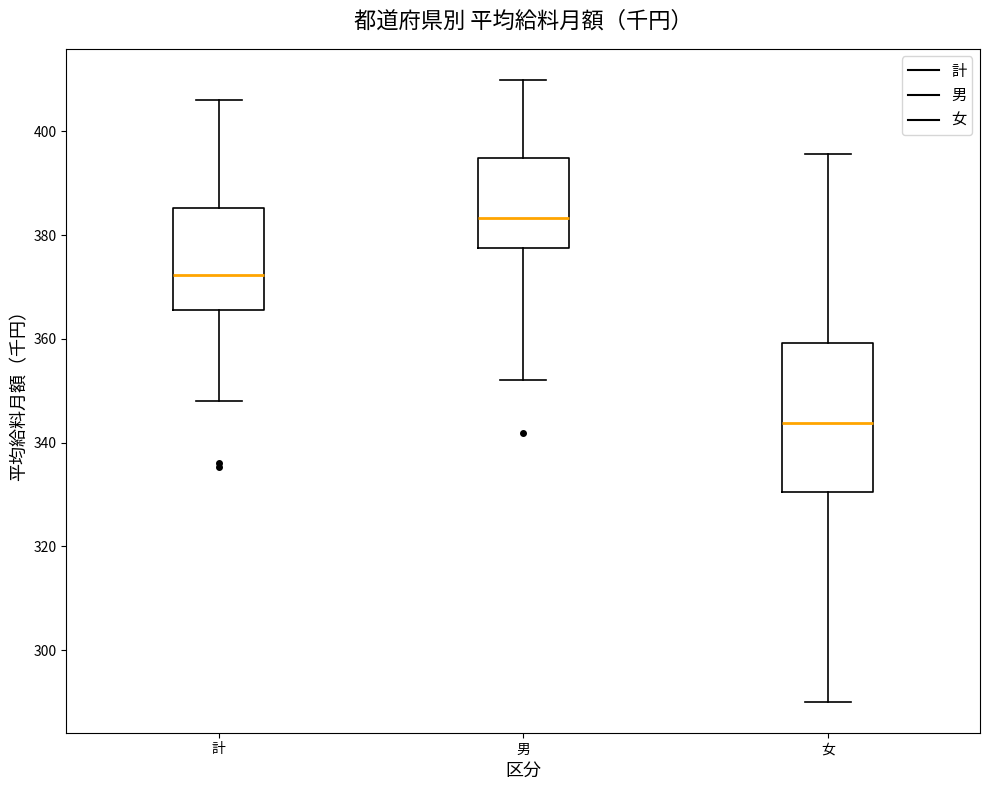

Comparing the boxes themselves (not the whiskers), which one is the tallest?

女